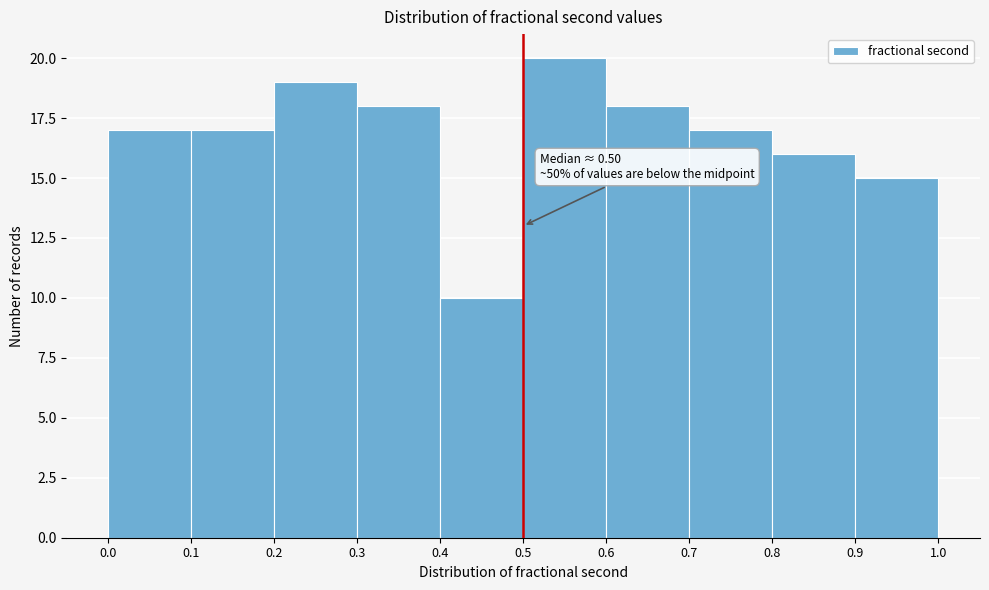

Over which range of the x-axis is the bar tallest?

0.5 to 0.6